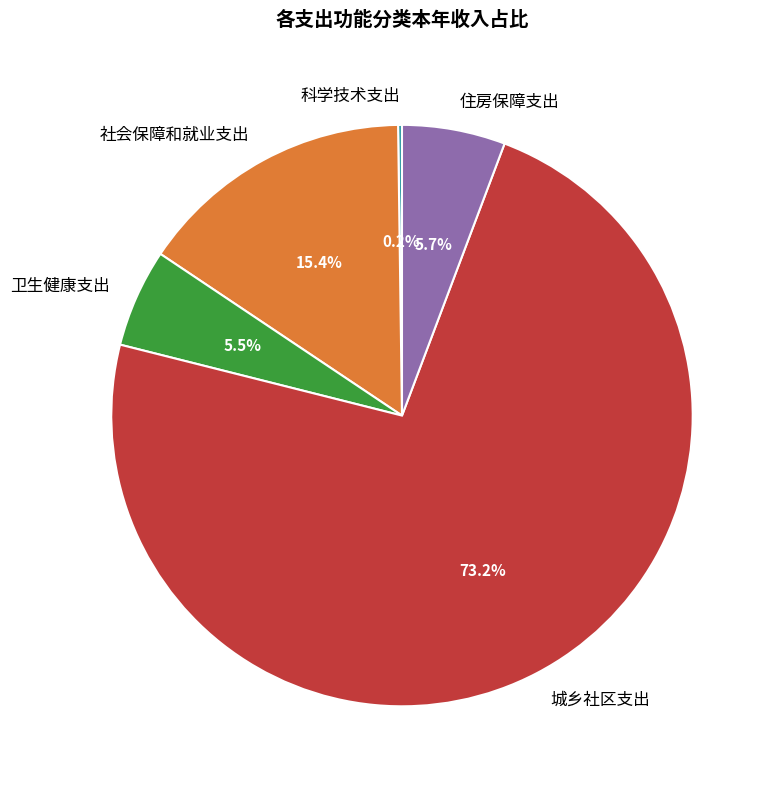

Does any single category account for the majority?

Yes